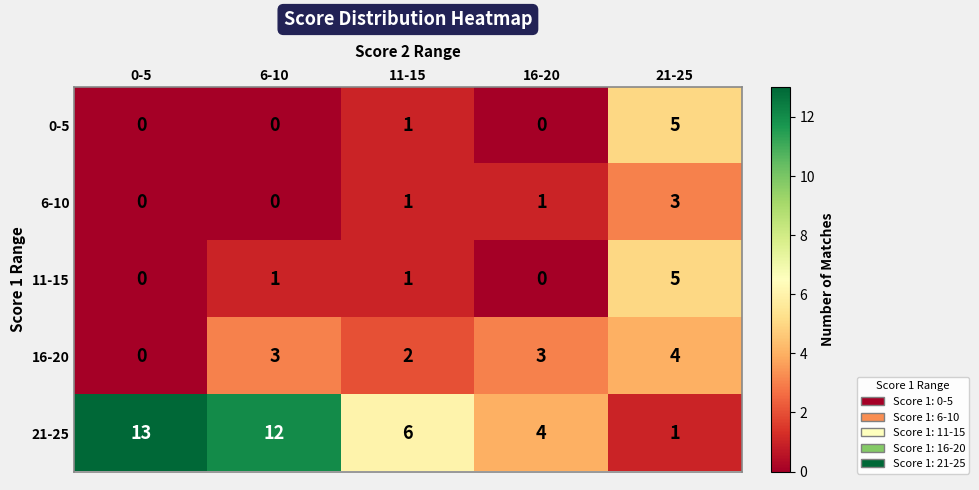

Reading left to right, list all the values displayed in this chart.

0-5: 0	0	1	0	5
6-10: 0	0	1	1	3
11-15: 0	1	1	0	5
16-20: 0	3	2	3	4
21-25: 13	12	6	4	1